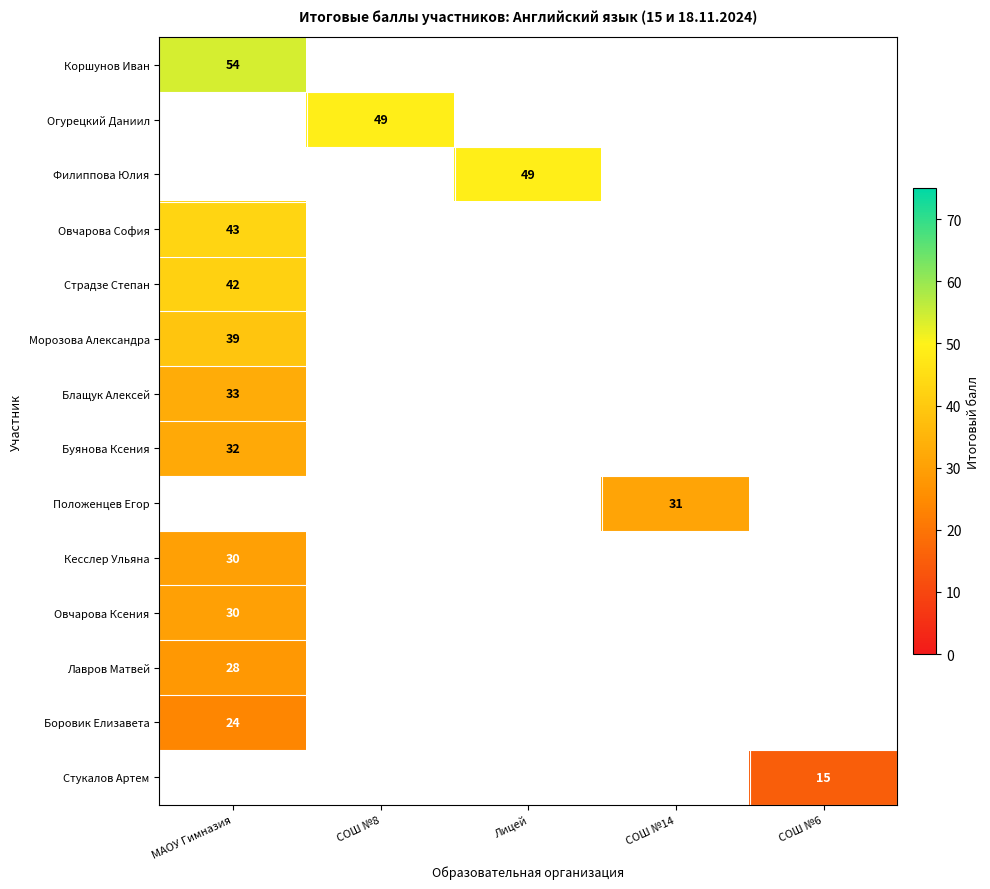

The Страдзе Степан series shows 42 at МАОУ Гимназия. True or false?

True